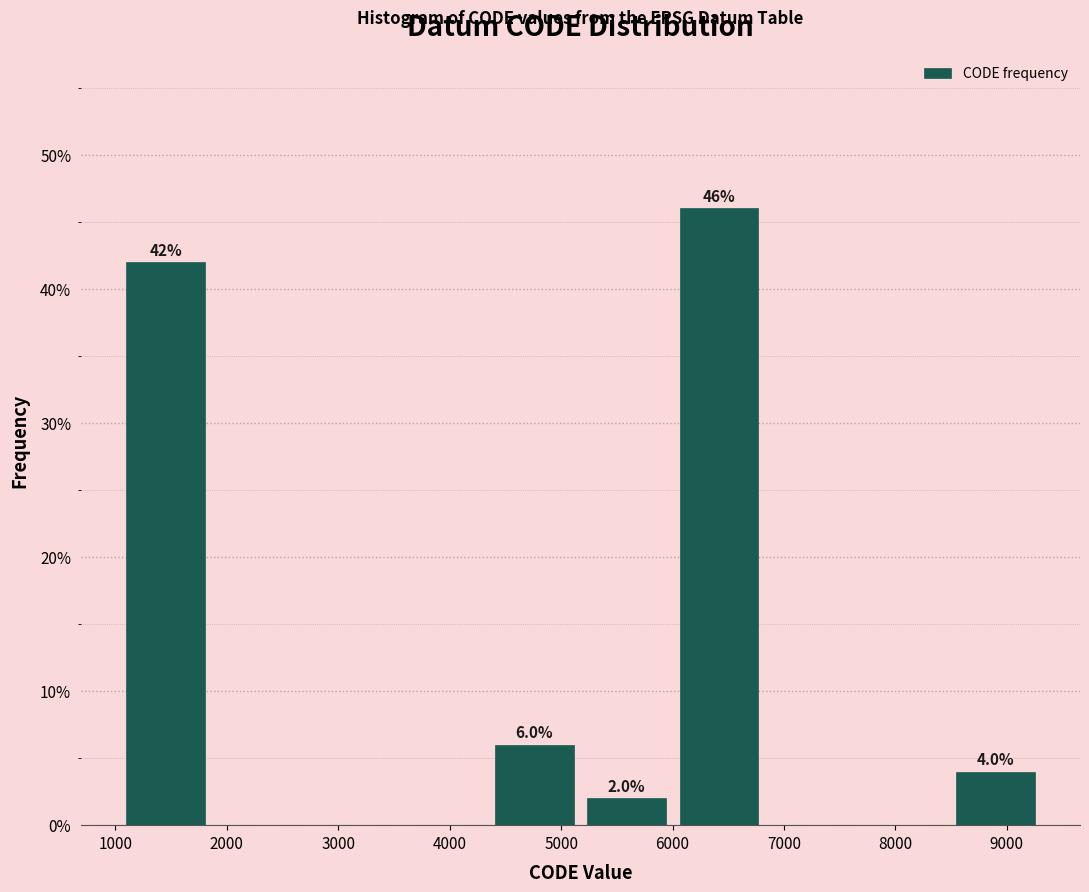

Over which range of the x-axis is the bar tallest?

6000 to 6800